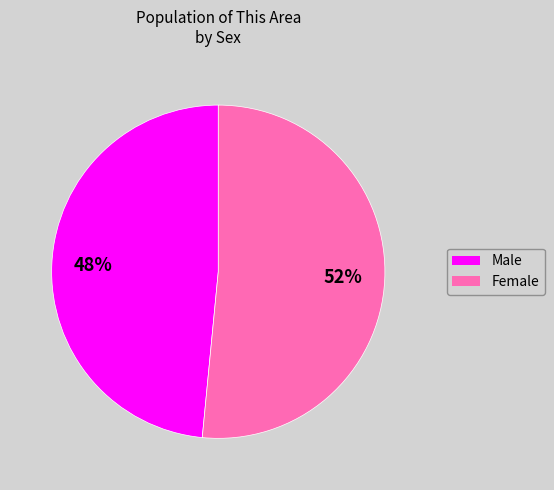

Which slice is the smallest?

Male